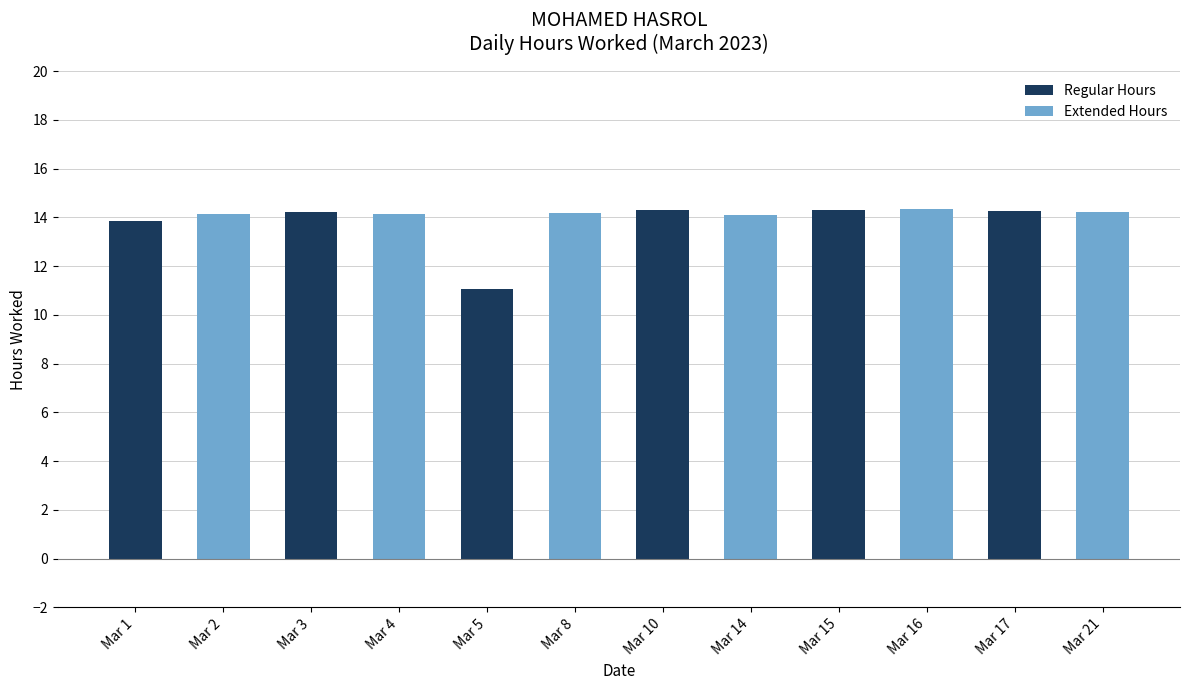

Which series has the largest range (max minus min)?

Regular Hours